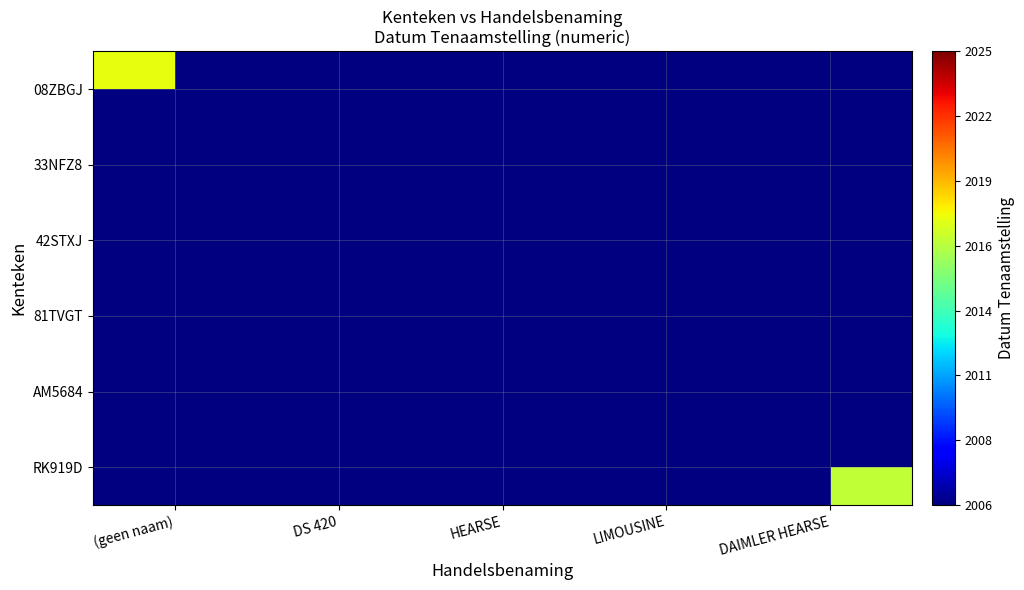

How many data points does each series have?

5